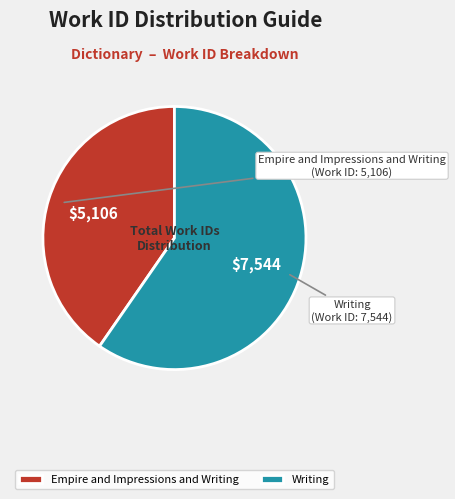

What is the majority slice?

Writing